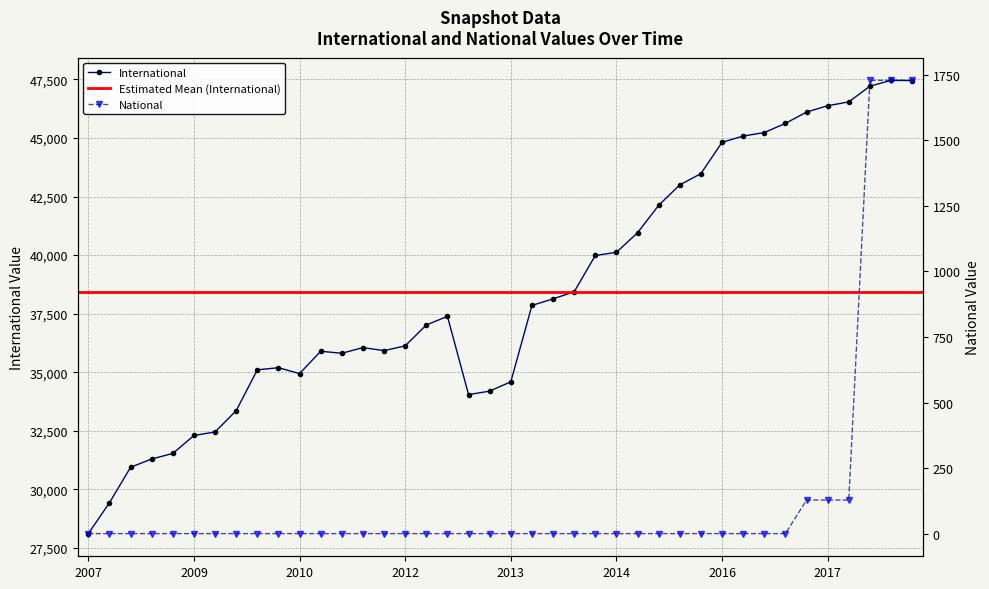

Reading right to left, extract all data points from this chart.

international: 47454	47463	47214	46543	46380	46108	45625	45235	45084	44818	43481	43000	42127	40956	40120	39985	38435	38133	37851	34592	34194	34044	37386	37018	36127	35922	36052	35809	35896	34942	35194	35102	33361	32450	32299	31533	31296	30942	29427	28109
national: 1729	1729	1729	128	128	128	0	0	0	0	0	0	0	0	0	0	0	0	0	0	0	0	0	0	0	0	0	0	0	0	0	0	0	0	0	0	0	0	0	0